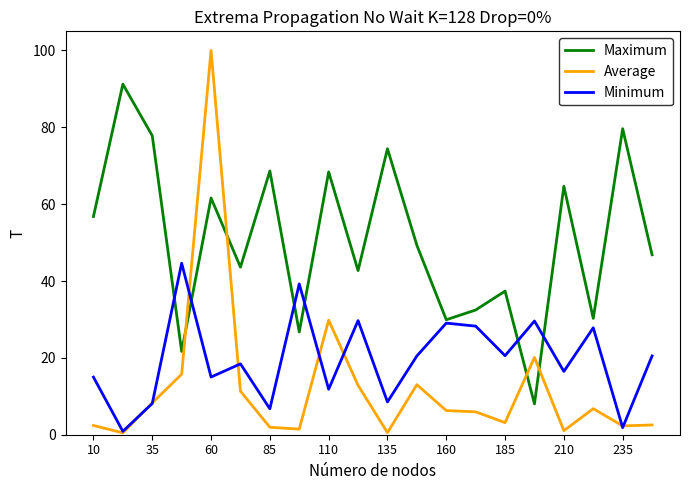

In Maximum, how many points are lower than both neighbors (excluding endpoints)?

7